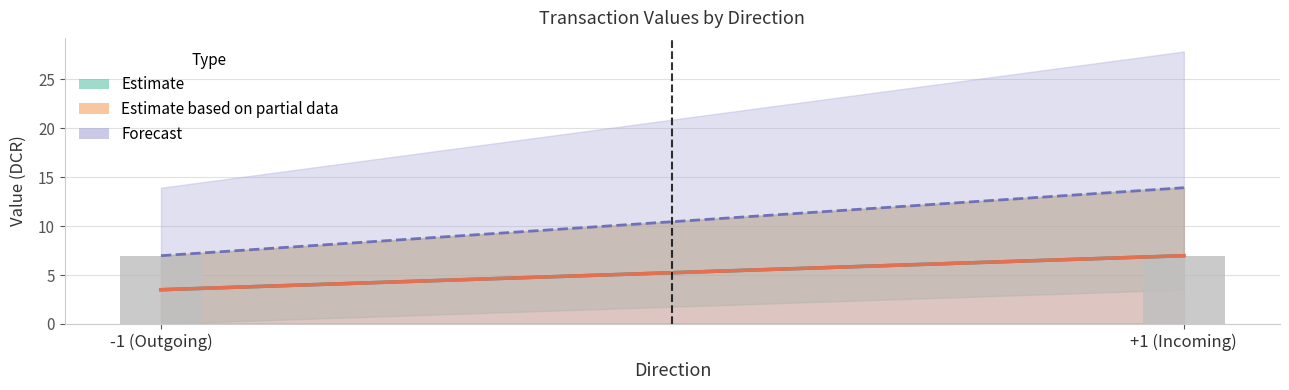

Is it true that valid_mainchain equals 1.6 at -1?

False